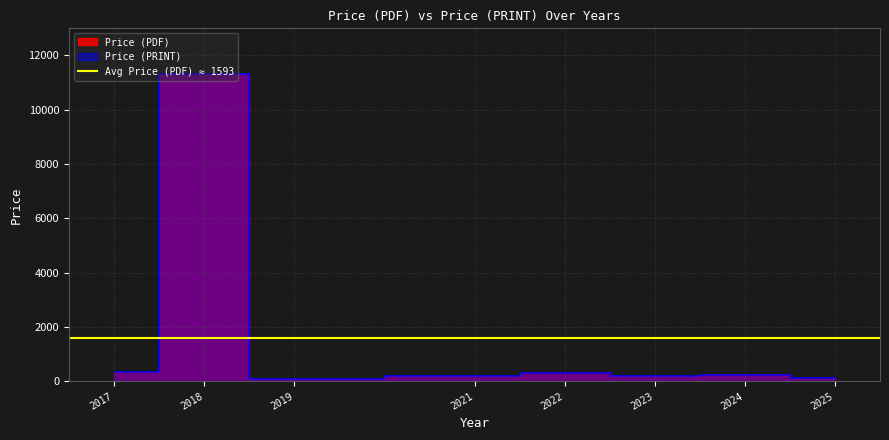

Which series has the largest total across all categories?

Price (PDF)